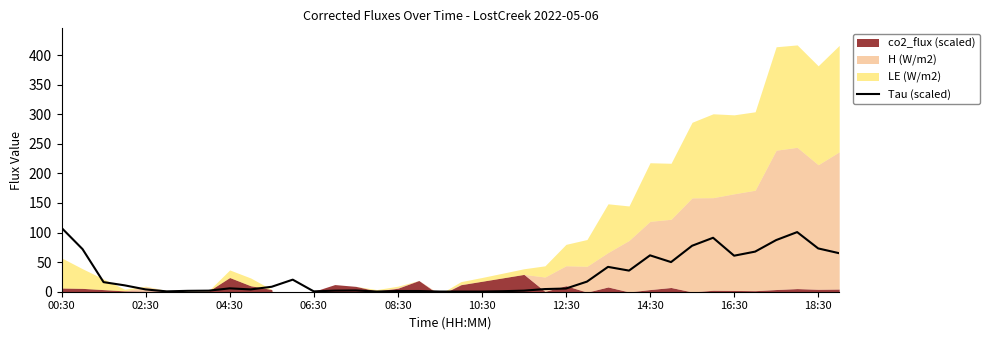

How many data points does each series have?

38